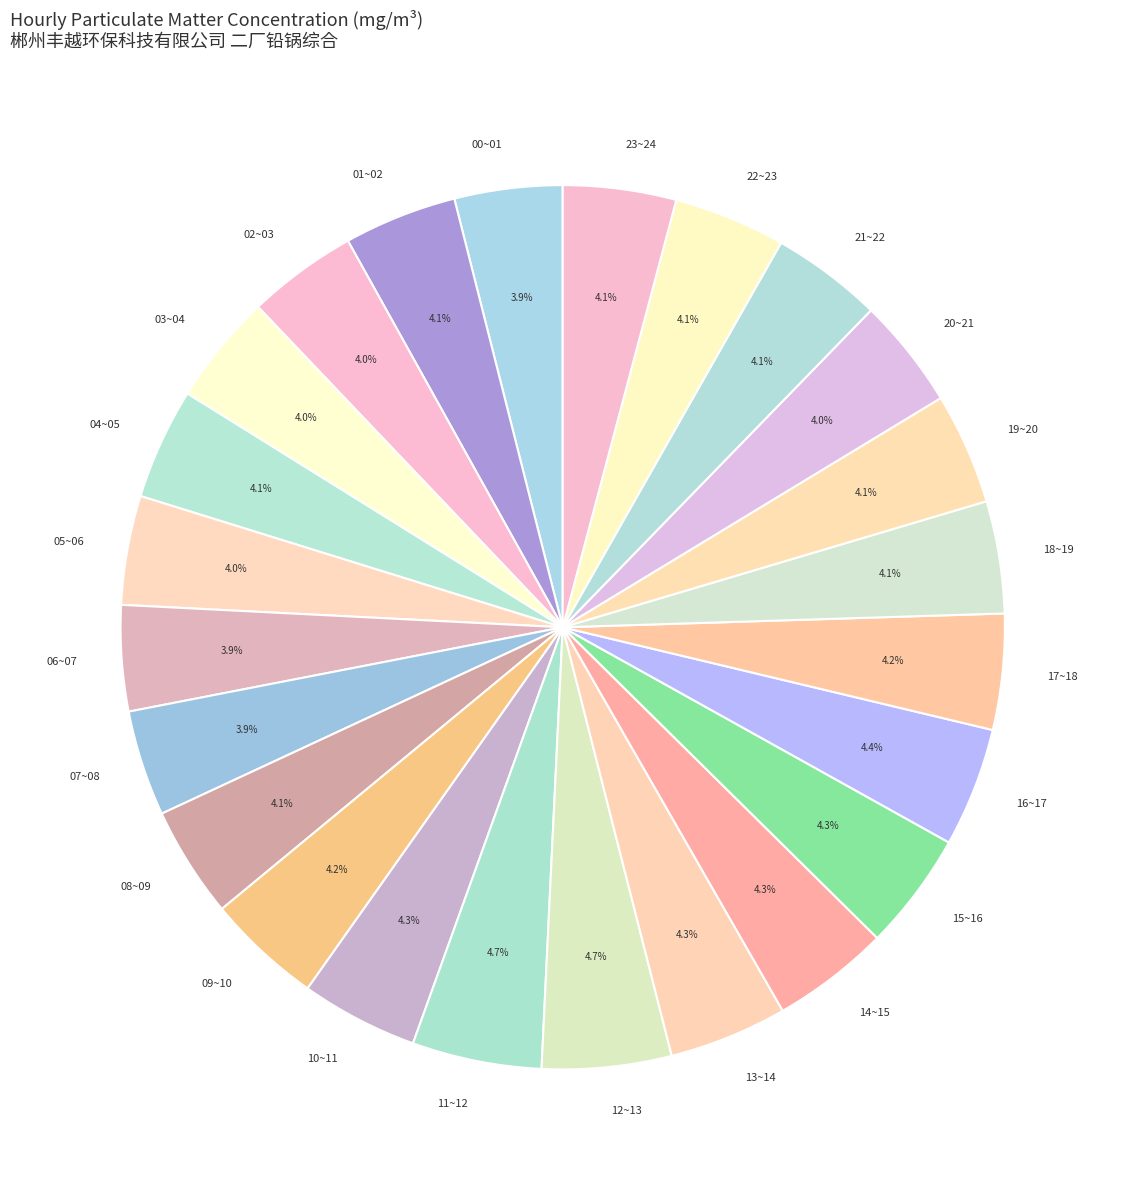

What percentage is NOT represented by 14~15?

95.7%